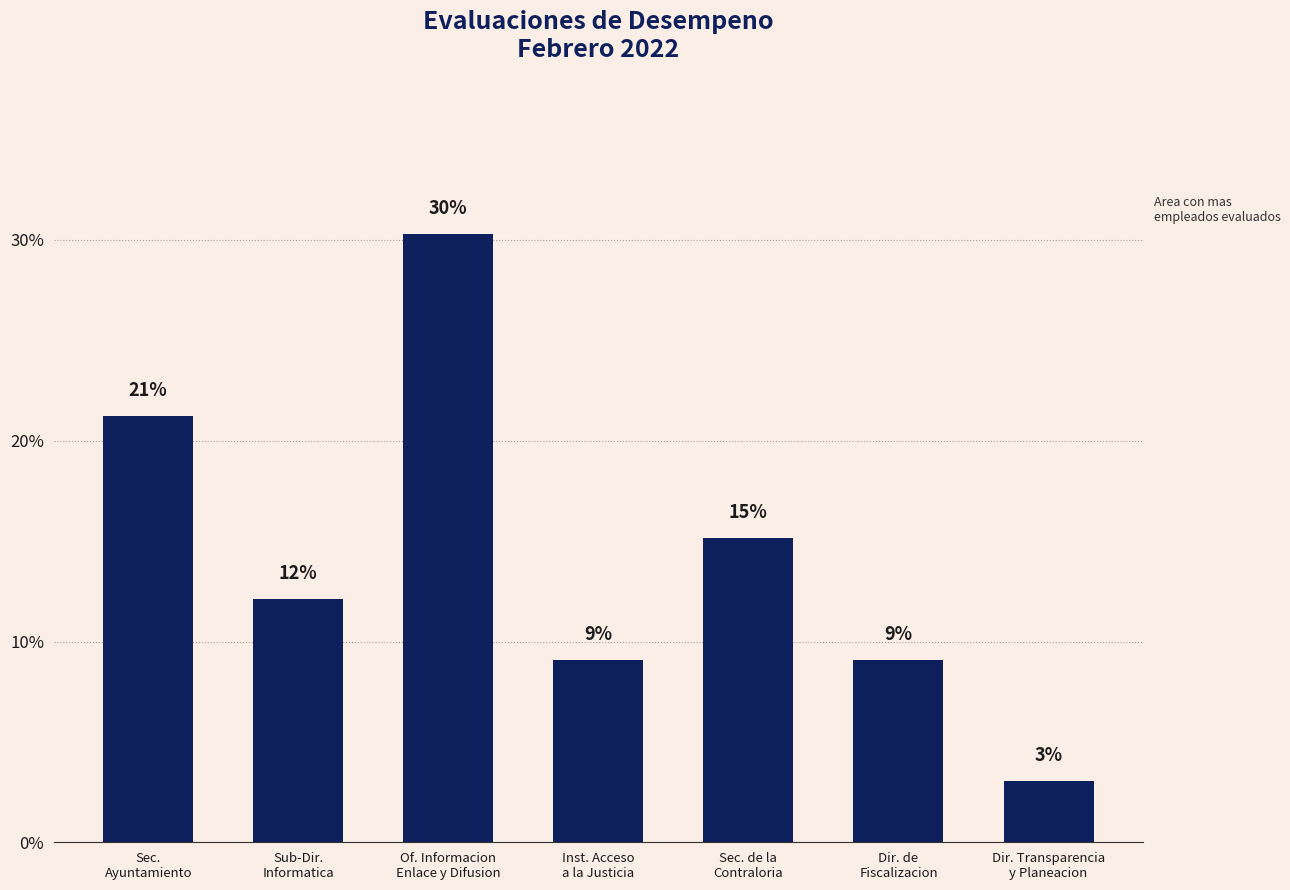

Does the chart contain stacked bars?

No